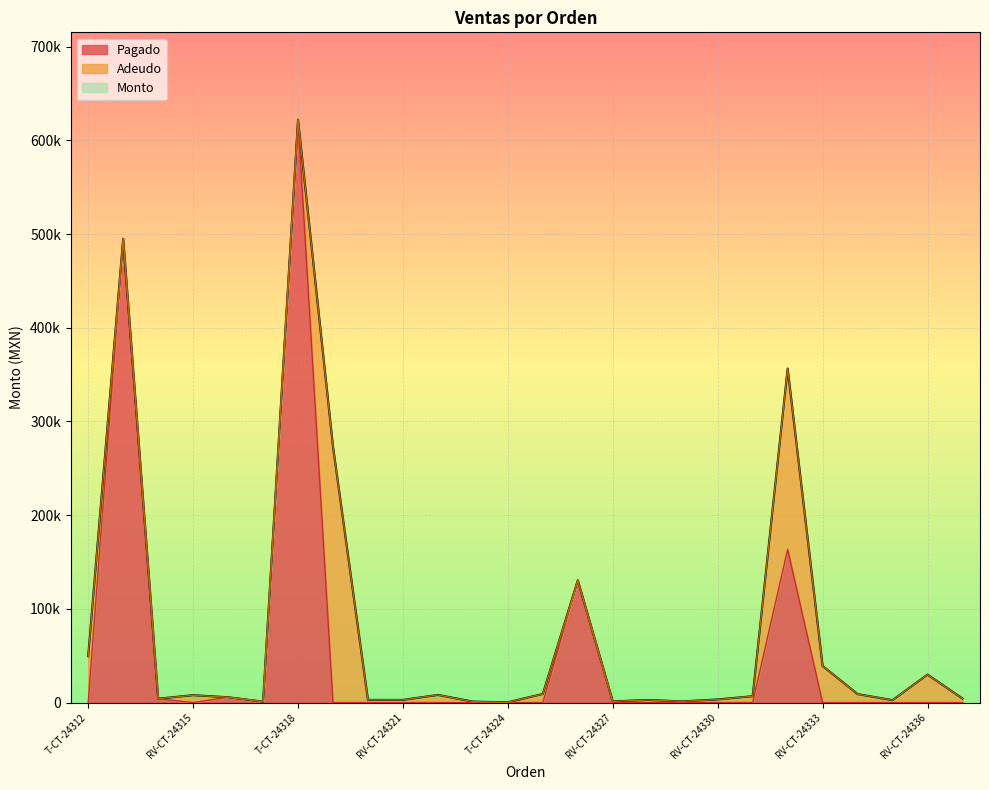

How many interior local valleys does the Pagado series have?

2